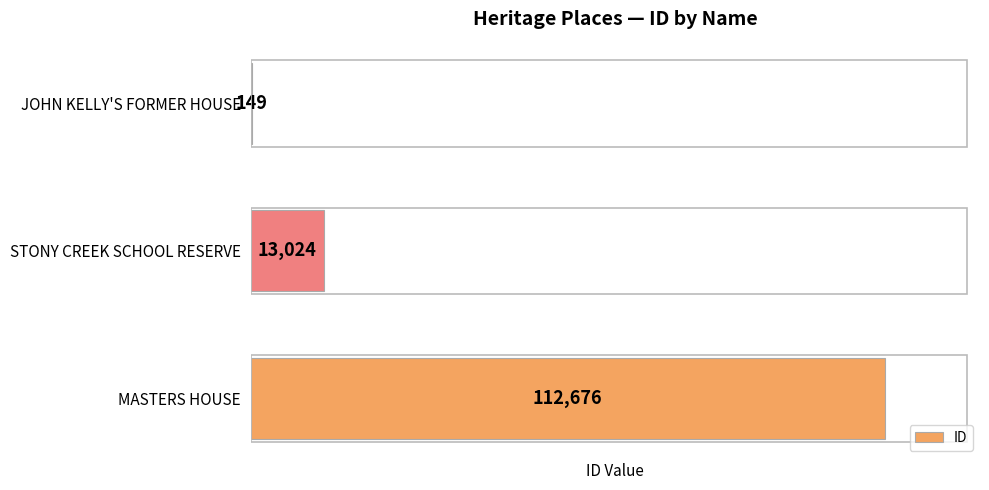

Is it true that the value at MASTERS HOUSE is 112676?

True